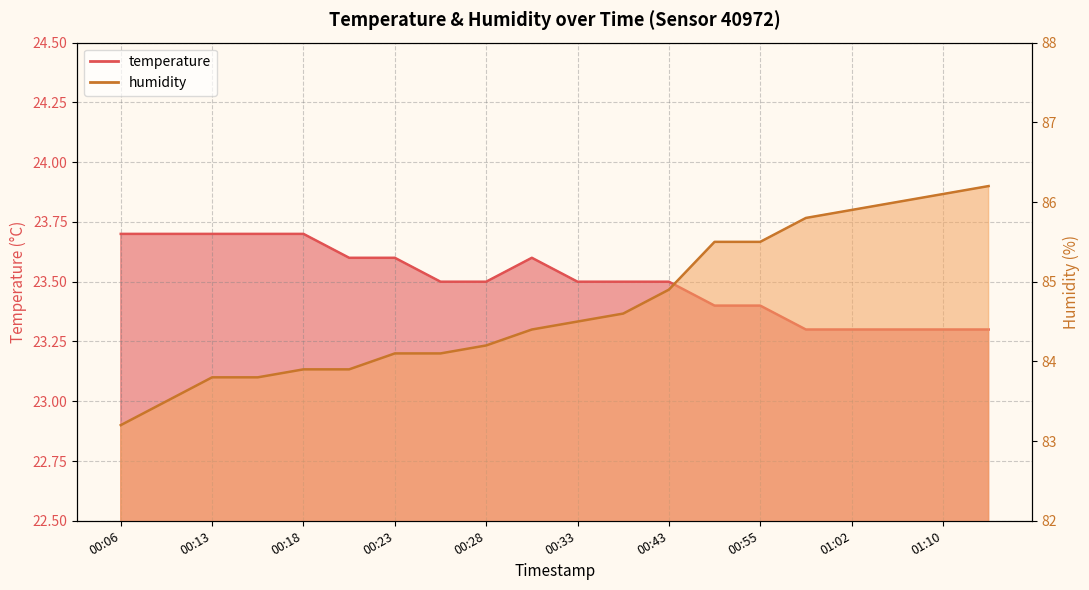

What is the minimum value for humidity?

83.2